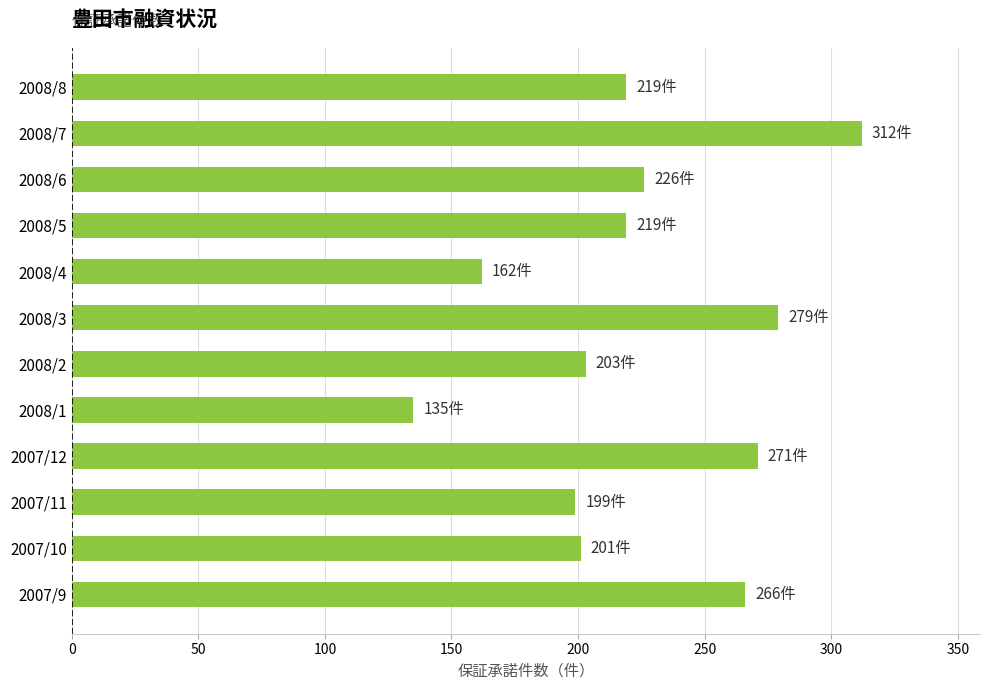

What is the change in value from 2007/9 to 2008/2?

-63